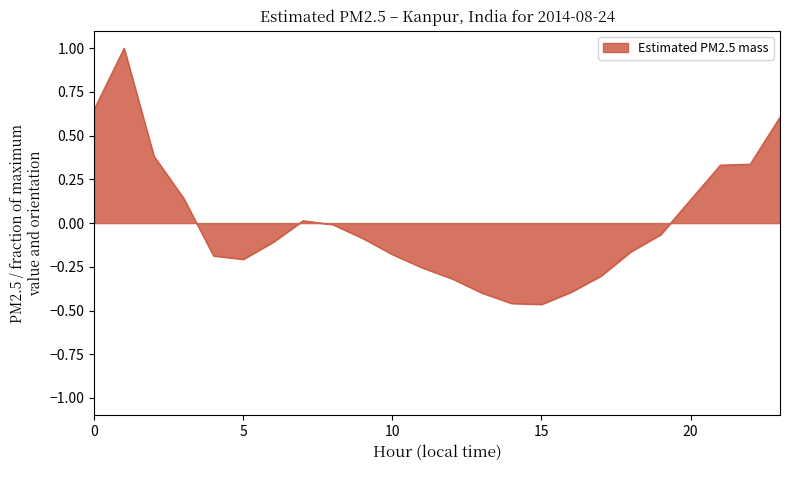

What is the greatest value displayed?

1.0